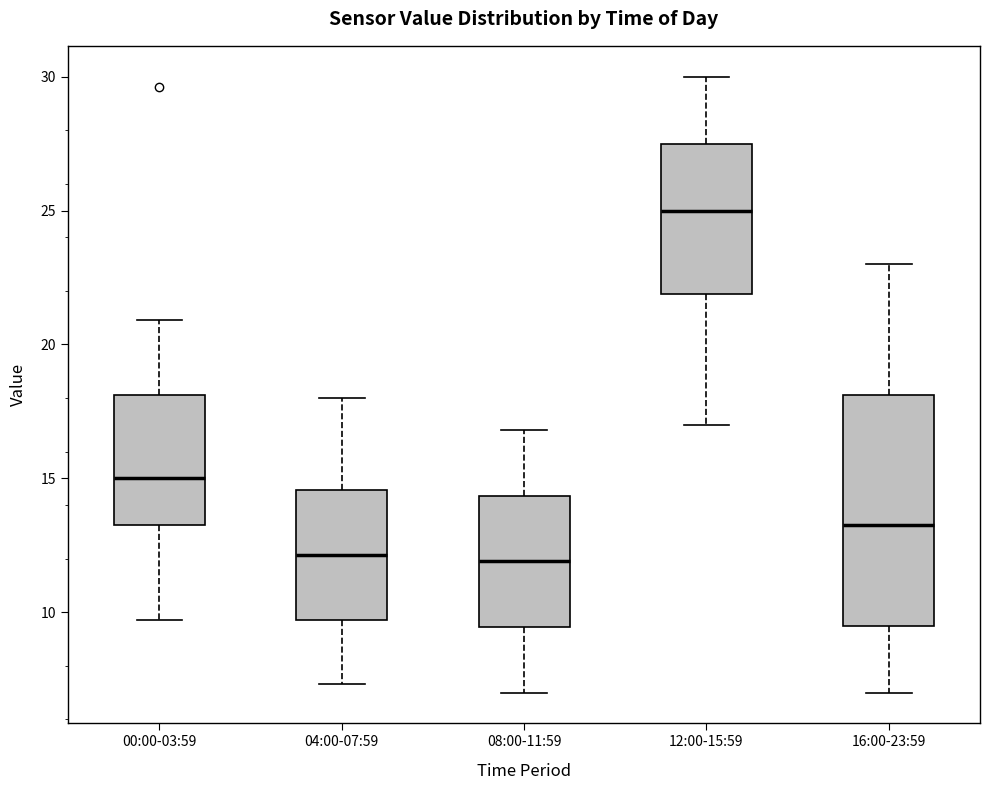

Comparing the boxes themselves (not the whiskers), which one is the tallest?

16:00-23:59